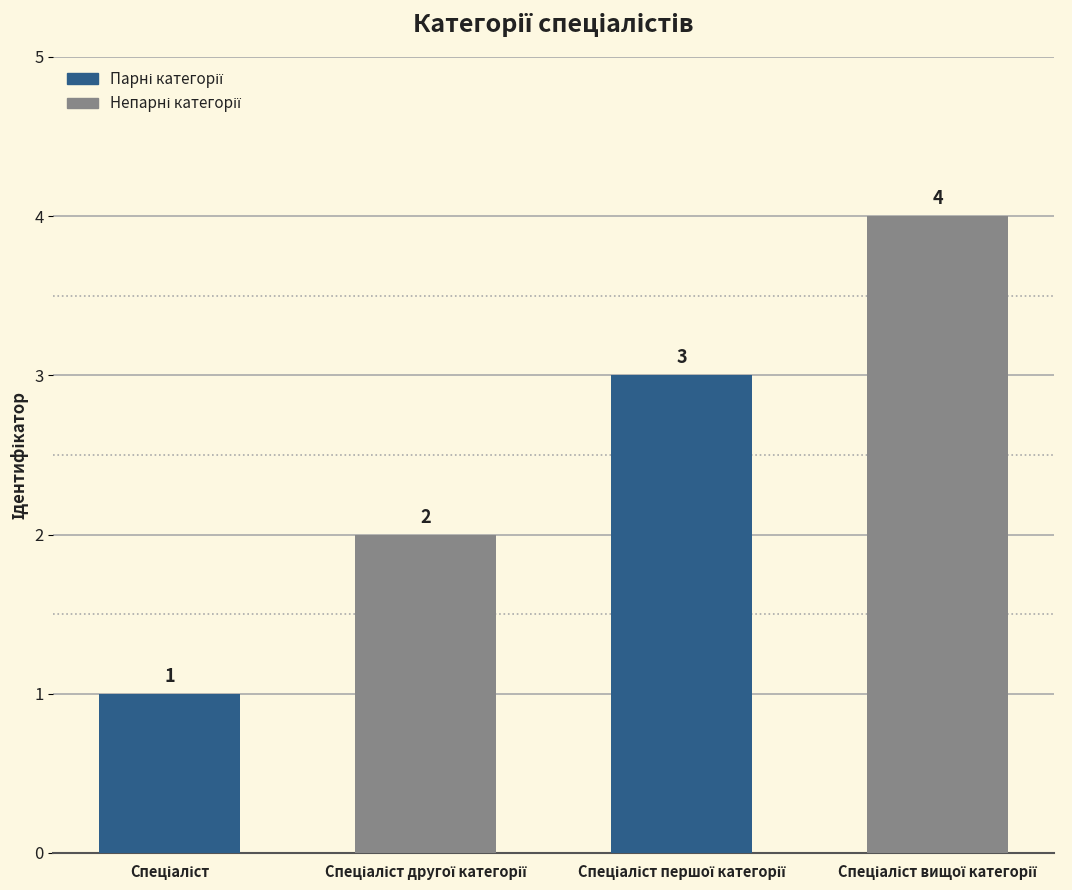

What is the value of the 4th bar from the left?

4